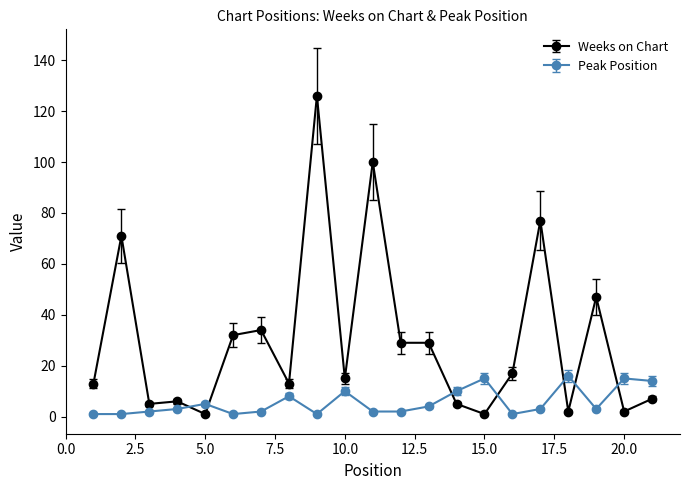

At how many categories does at least one series exceed 80?

2